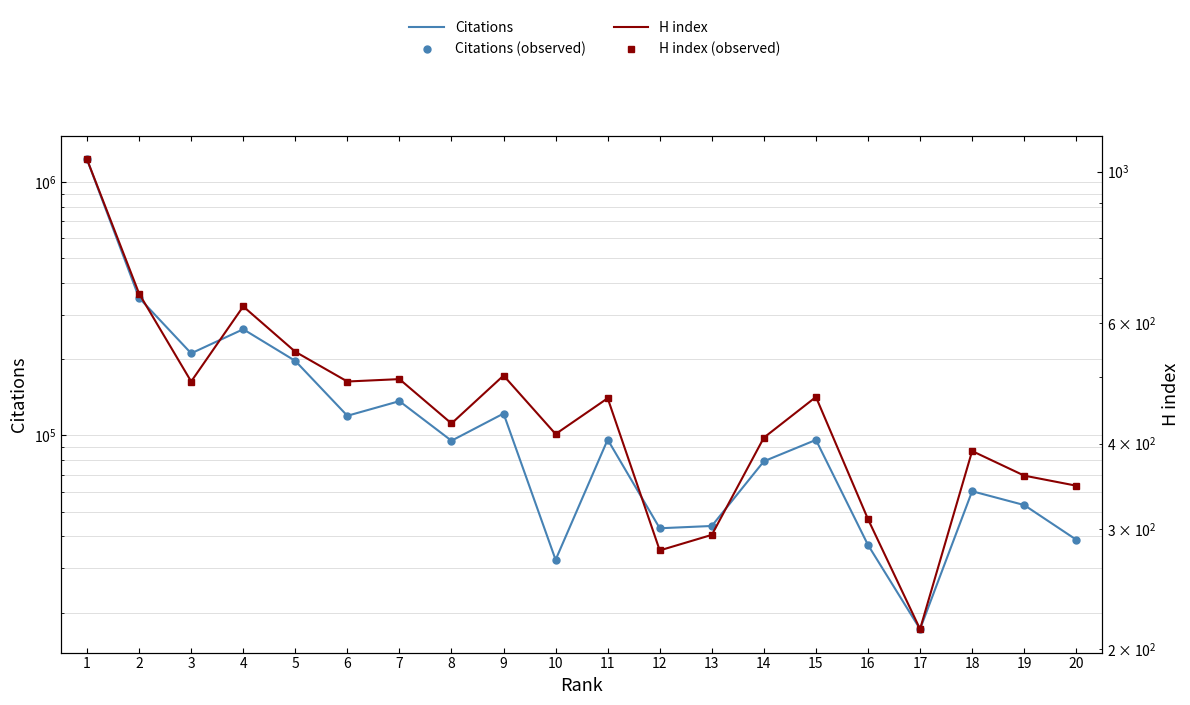

Which series has the largest range (max minus min)?

Citations